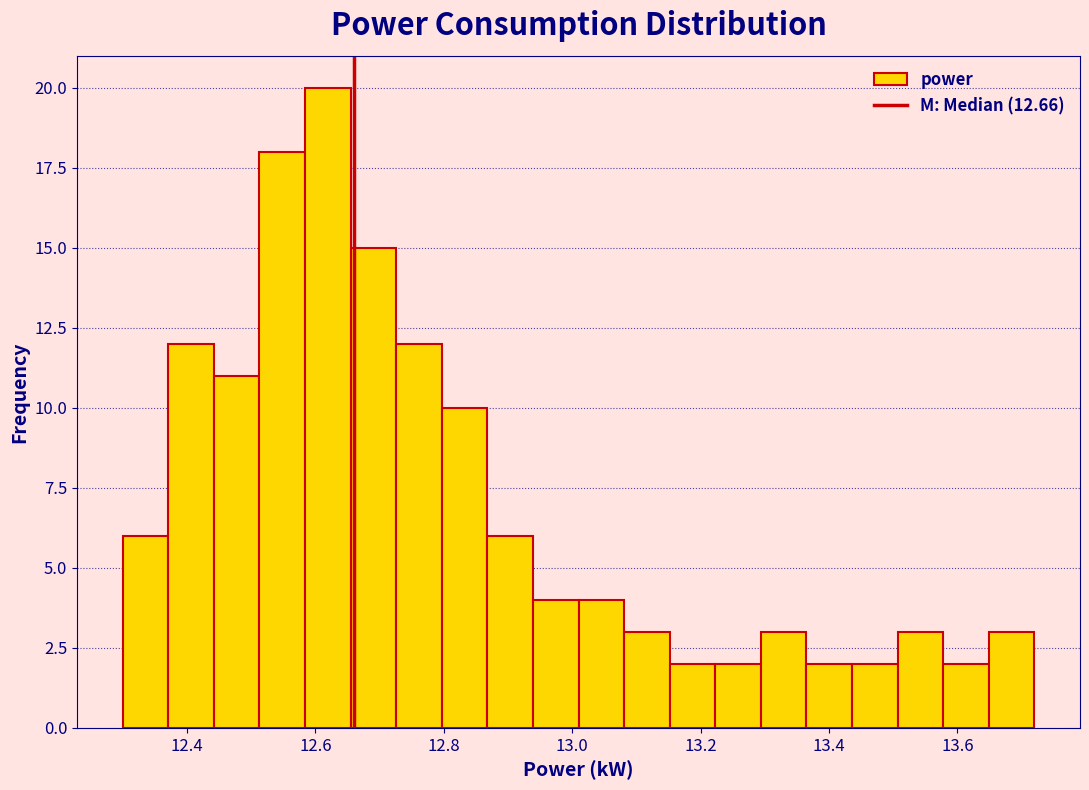

Around what value on the x-axis is the tallest bar? Give the approximate position of its centre, as read against the axis.

12.62